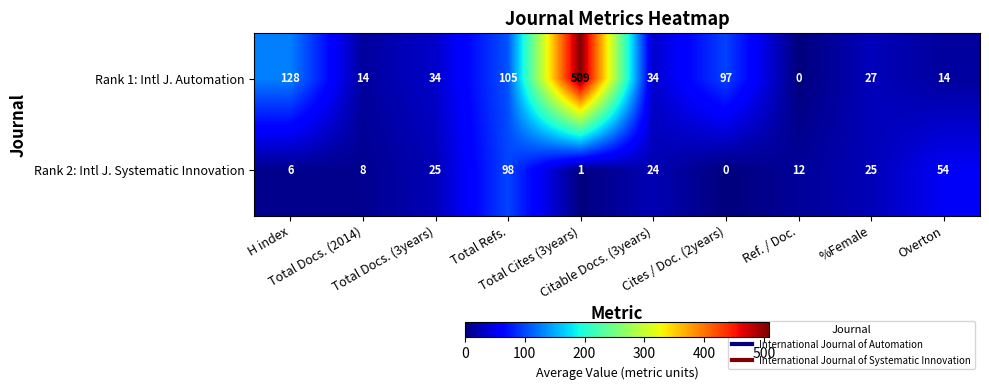

What is the difference between the maximum and second lowest values in the Rank 1: Intl J. Automation series?

495